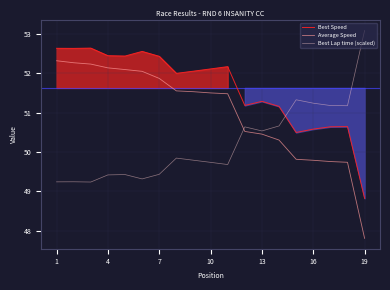

After their last crossing, which series has the higher values: Average Speed or Best Lap time (scaled)?

Best Lap time (scaled)